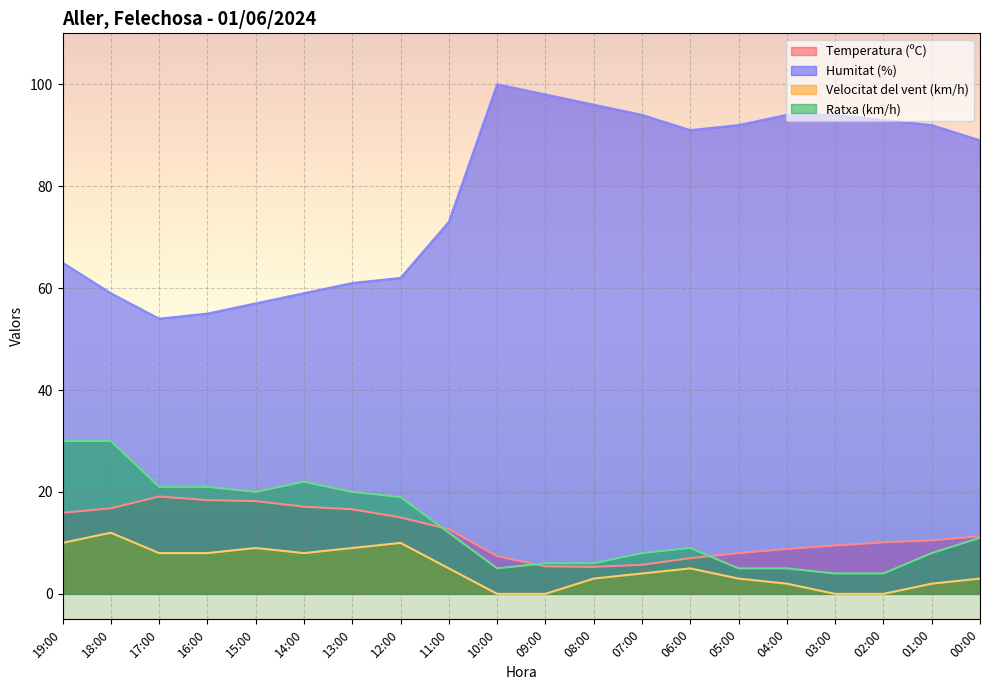

Where is the first local maximum for Temperatura (ºC)?

17:00